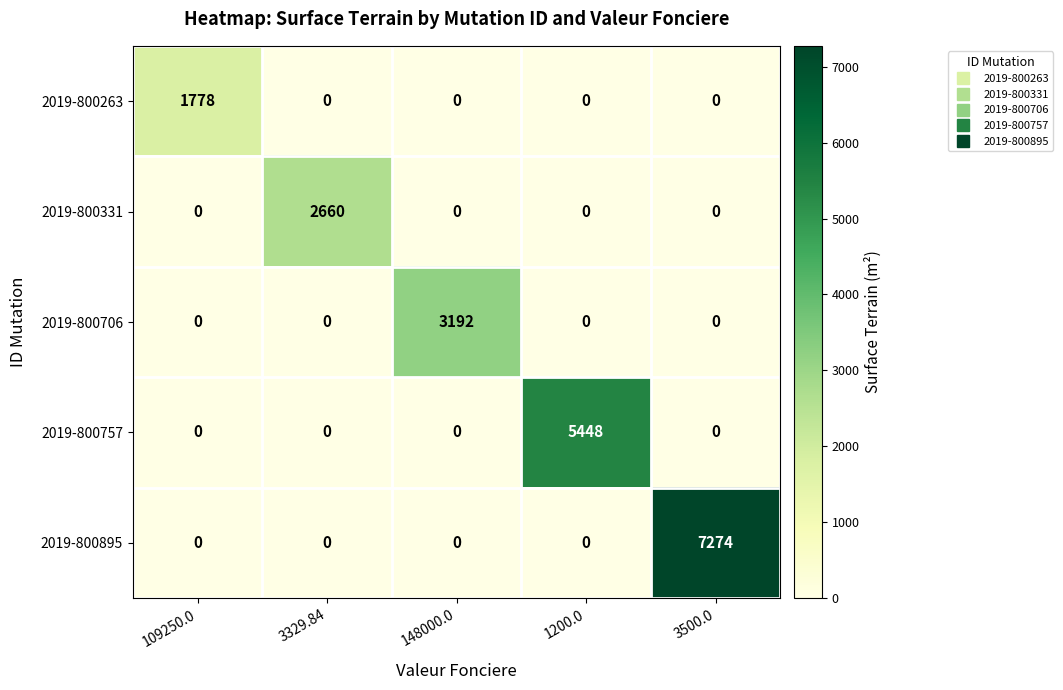

Which series changed the most between 3329.84 and 1200.0?

2019-800757